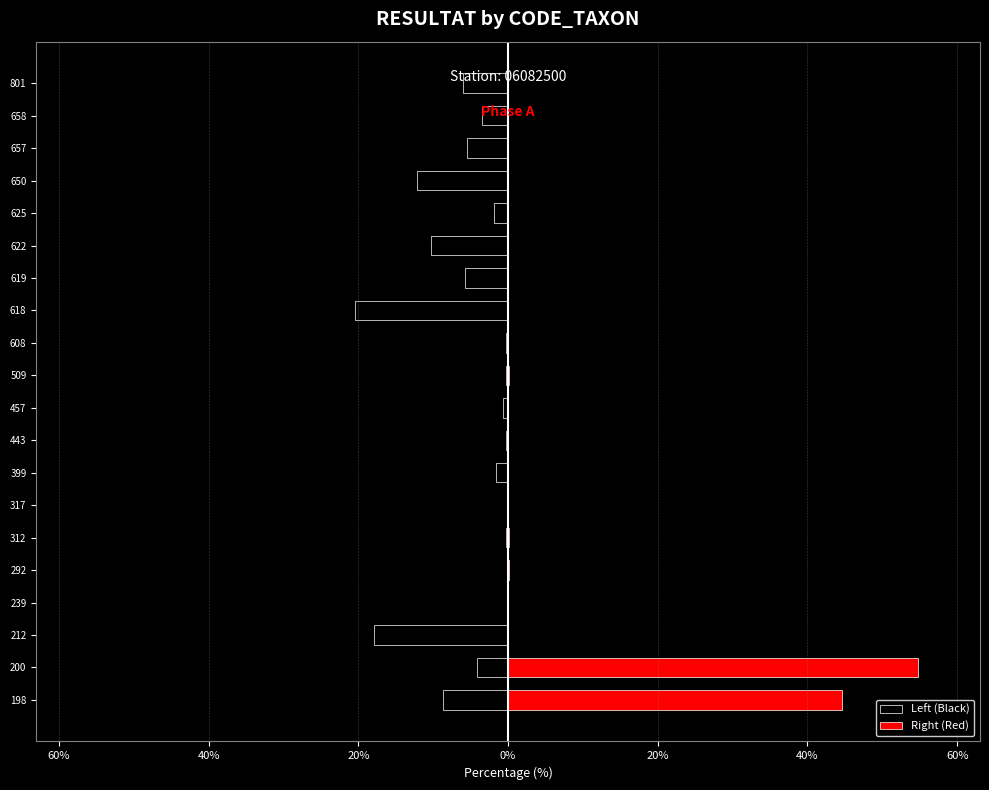

At how many categories does at least one series exceed 5?

2